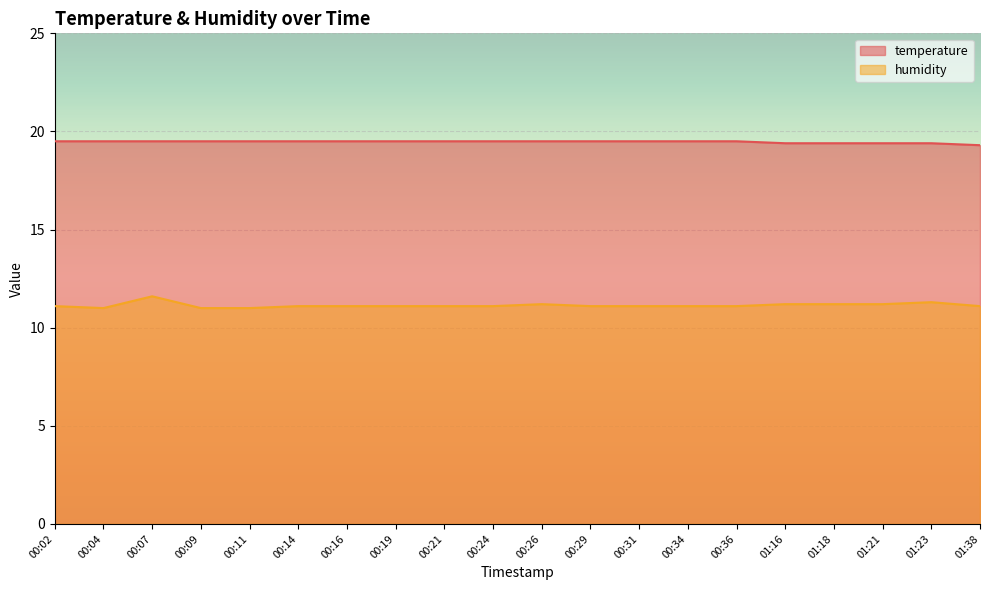

Where is the first local maximum for humidity?

00:07